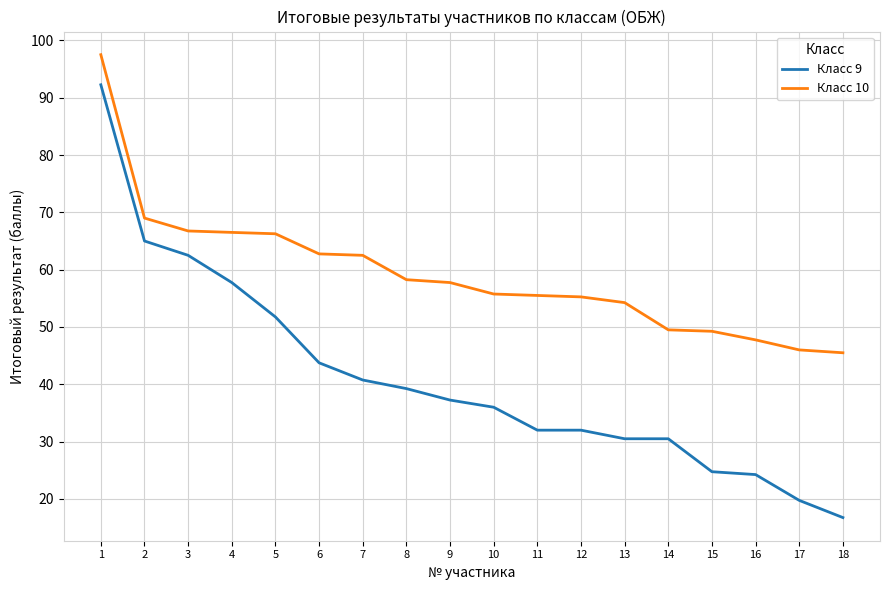

At how many categories does at least one series exceed 95?

1